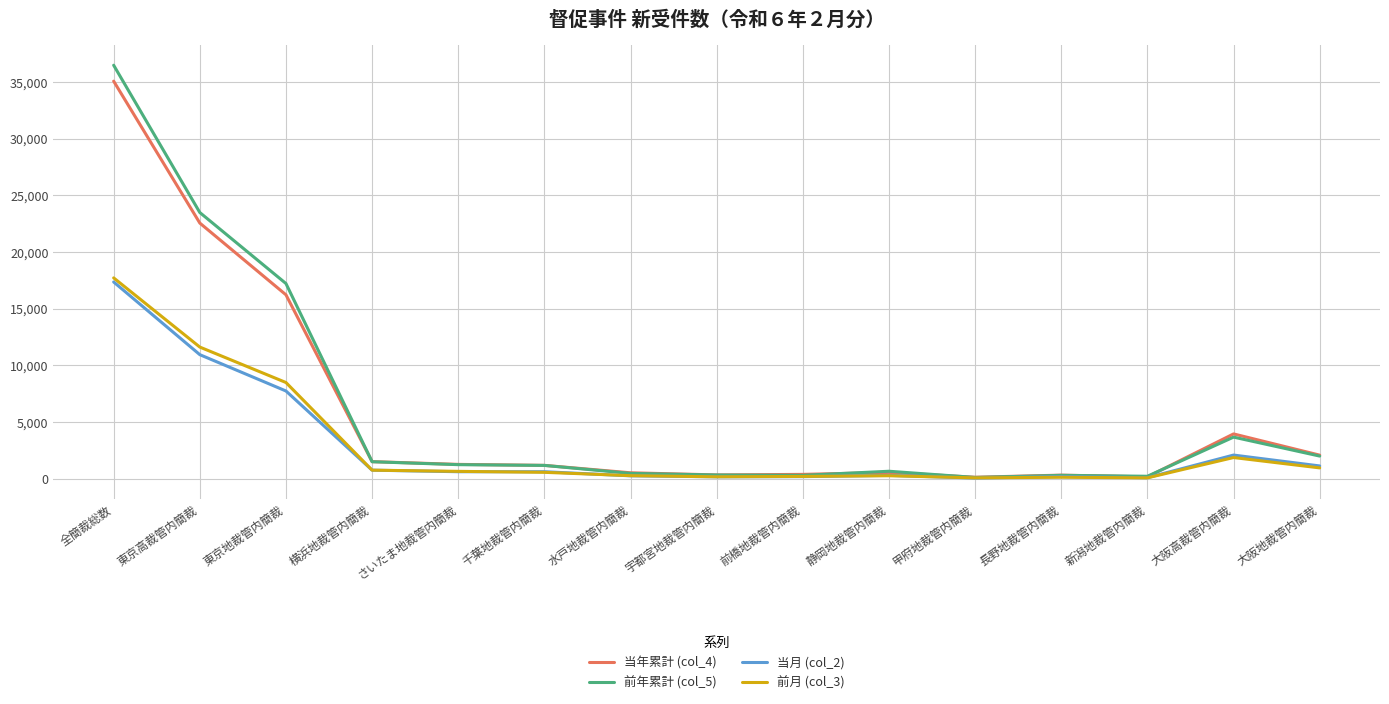

The value of 前年累計 (col_5) at 東京高裁管内簡裁 is 23494. True or false?

True